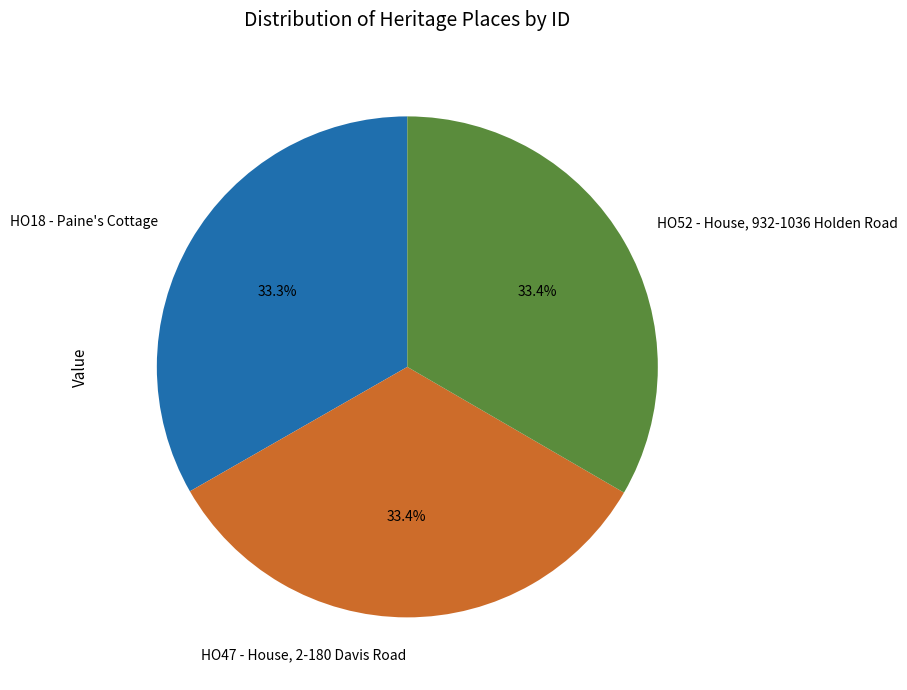

How much of the chart is everything except HO47 - House, 2-180 Davis Road?

66.6%